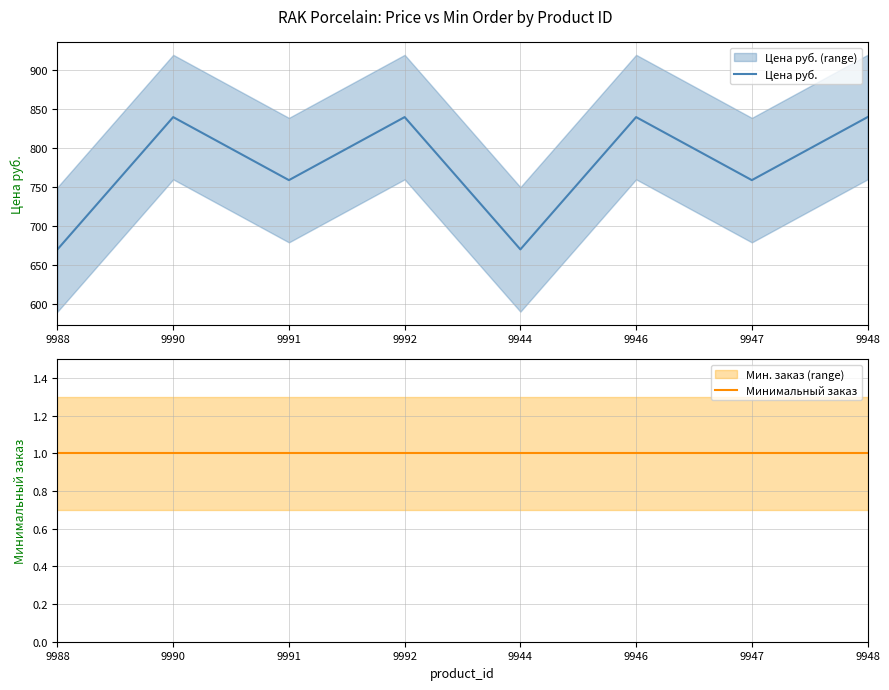

What are all the series names shown in the legend?

Цена руб., Минимальный заказ